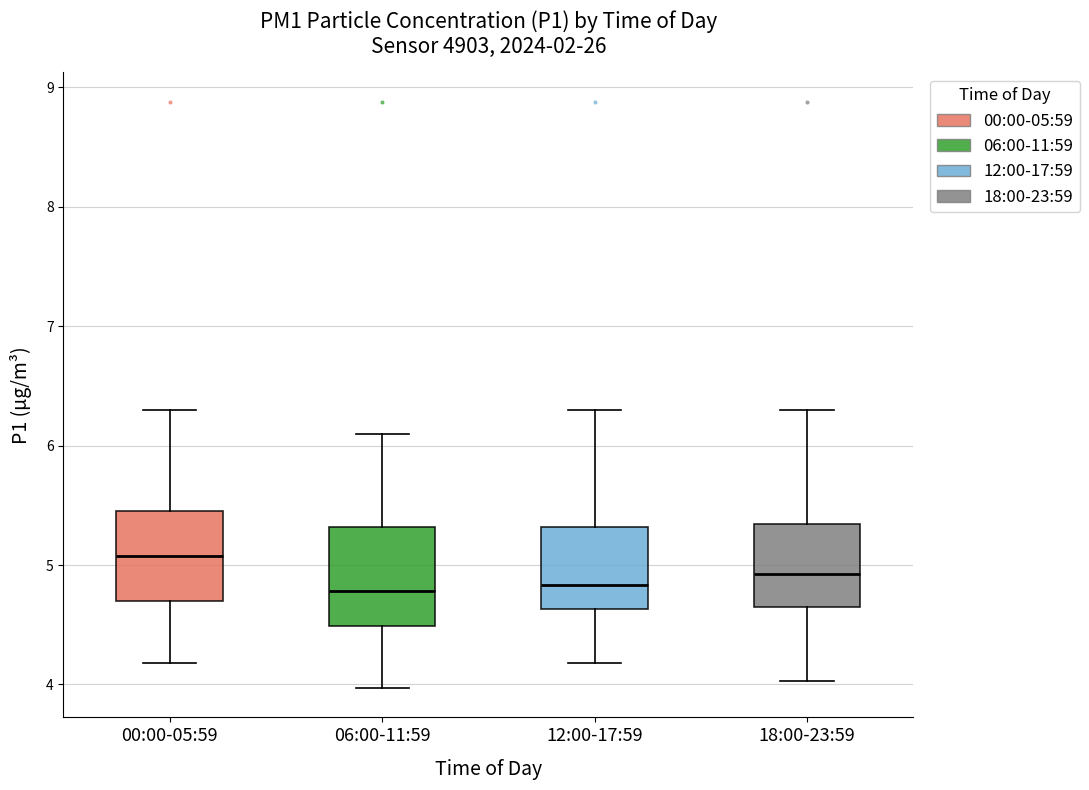

Reading left to right, read every box against the y-axis: the position of its median line, the range the box covers, and the ends of its whiskers. The values are not printed on the chart, so give them approximately, as read against the axis.

00:00-05:59: median 5.1, box 4.7 to 5.5, whiskers 4.2 to 6.3
06:00-11:59: median 4.8, box 4.5 to 5.3, whiskers 4.0 to 6.1
12:00-17:59: median 4.8, box 4.6 to 5.3, whiskers 4.2 to 6.3
18:00-23:59: median 4.9, box 4.7 to 5.3, whiskers 4.0 to 6.3